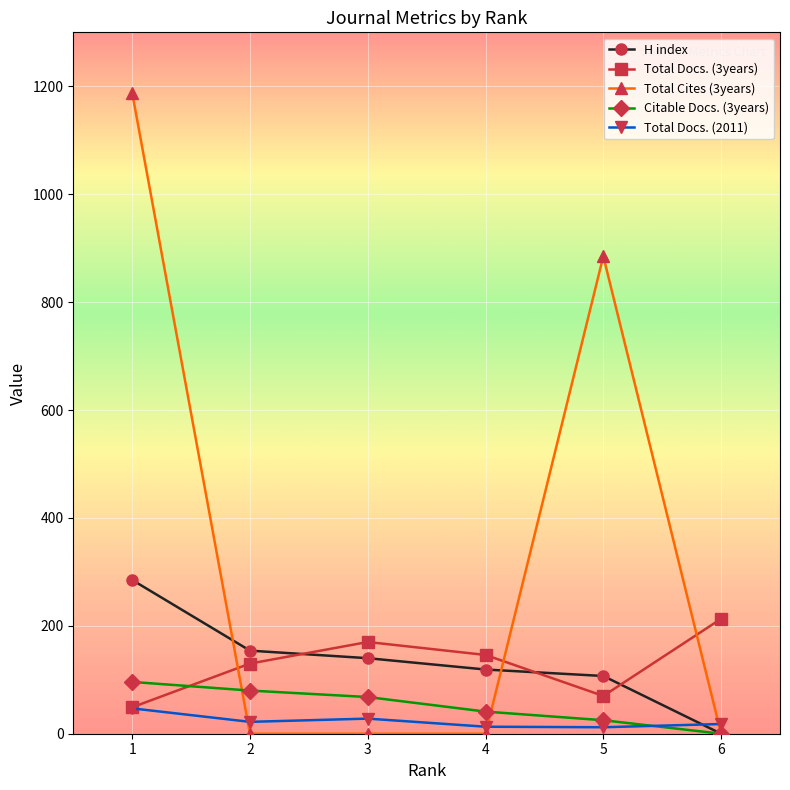

True or false: Citable Docs. (3years) has more than 1 points higher than both neighbors.

False